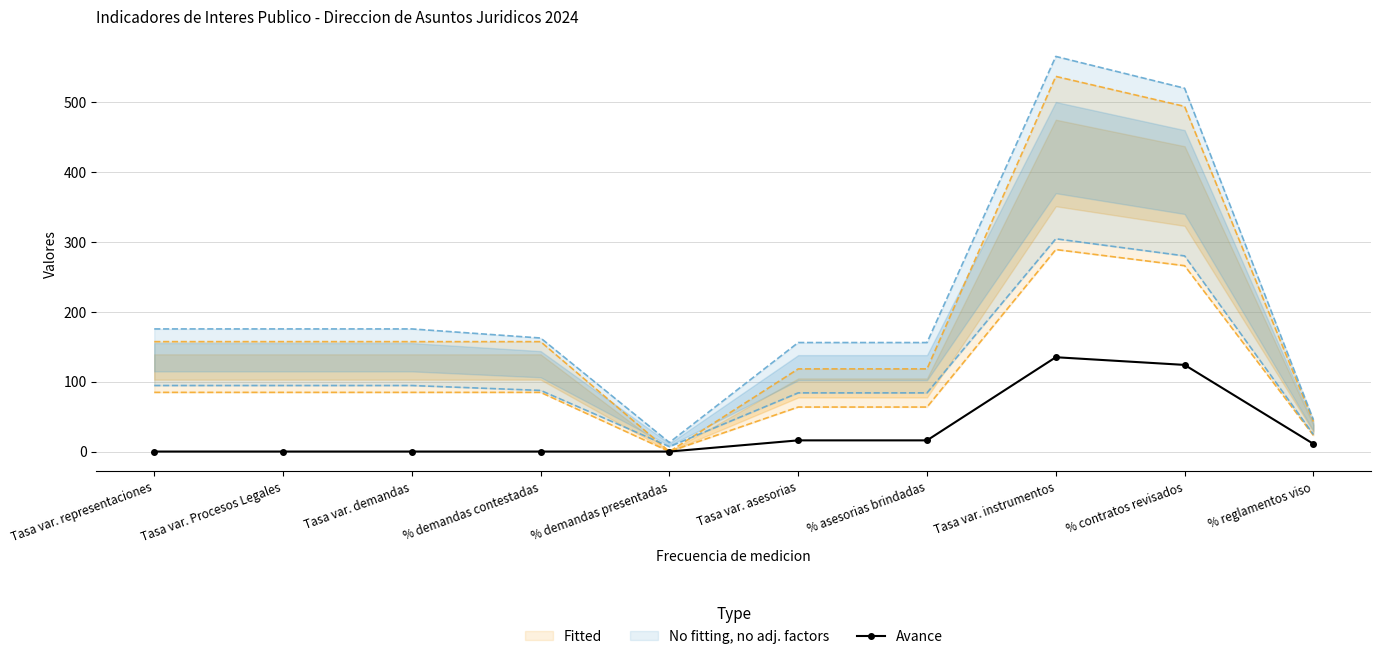

What is the average value?

30